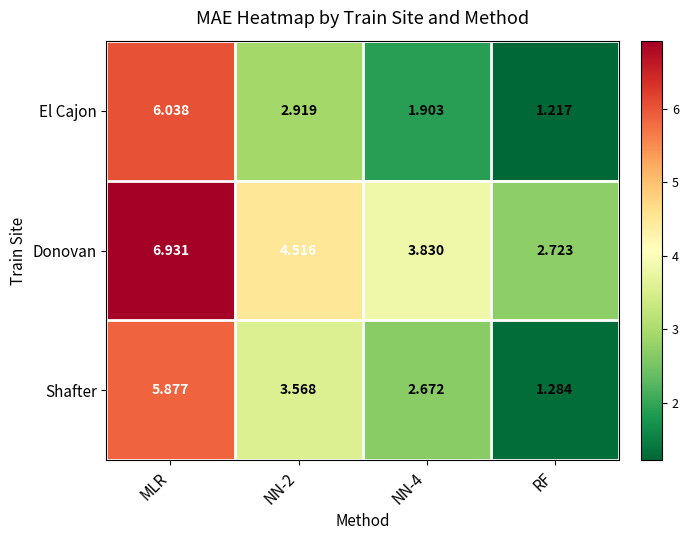

List the series in order of their peak value, lowest first.

Shafter, El Cajon, Donovan